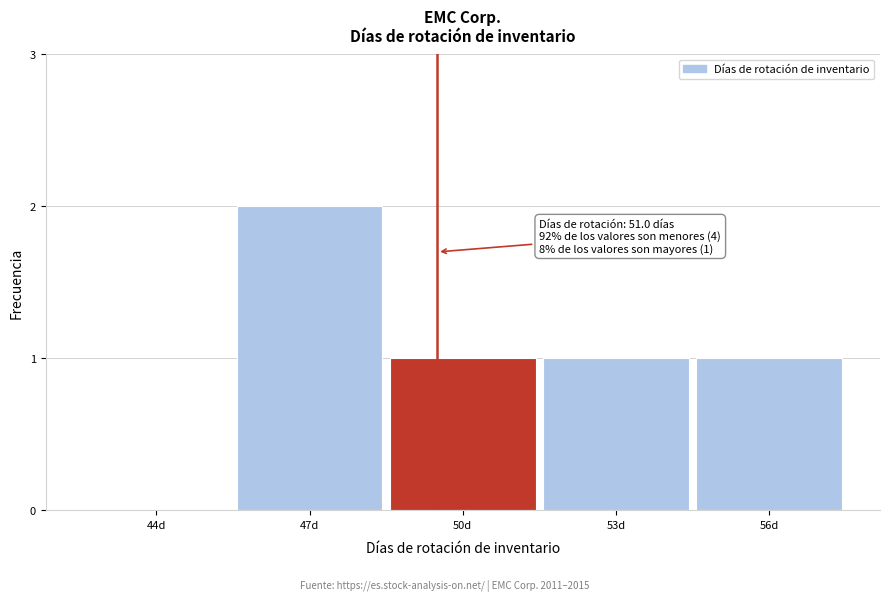

Reading left to right, list all the values displayed in this chart.

44d=0	47d=2	50d=1	53d=1	56d=1